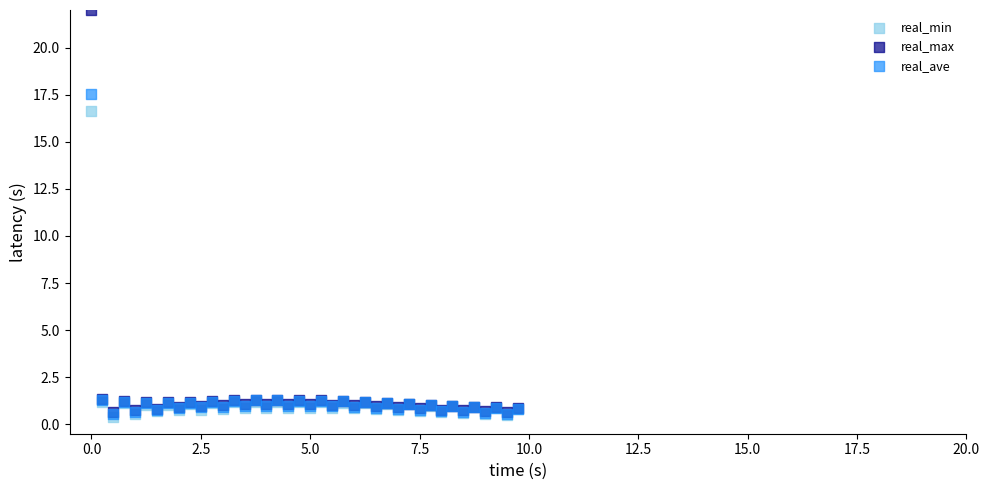

Which series reaches the maximum Y coordinate?

real_max